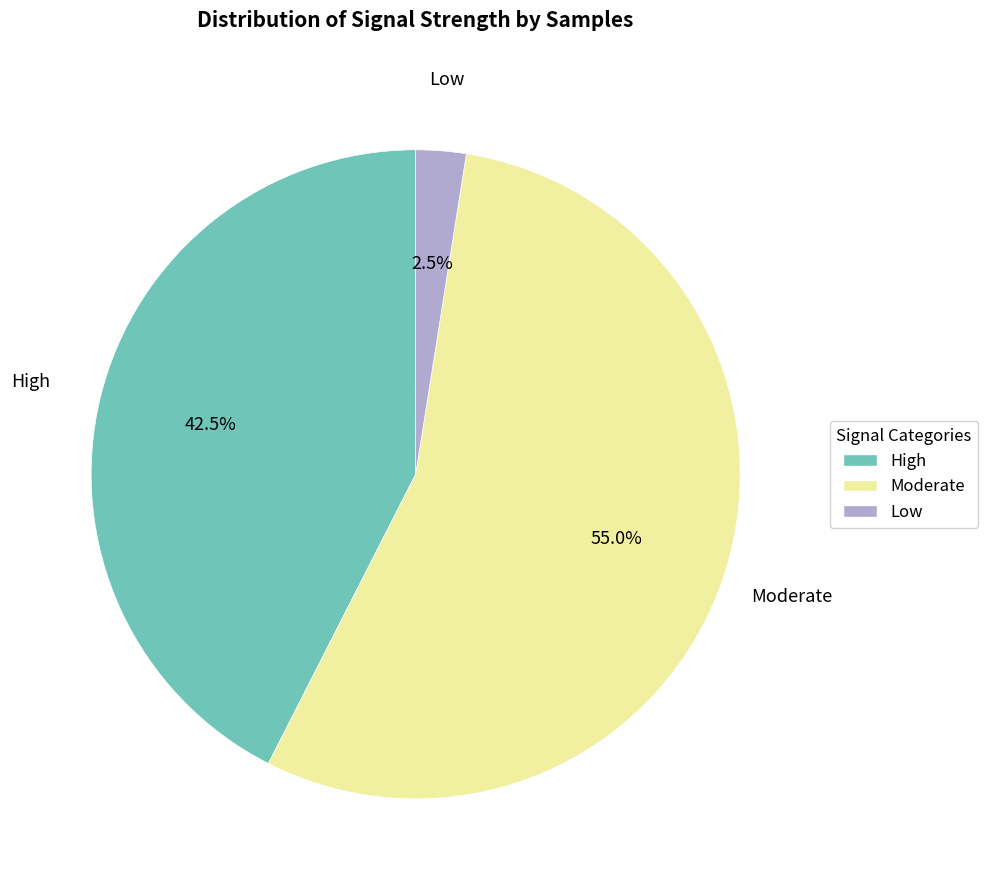

Which slice is the largest?

Moderate